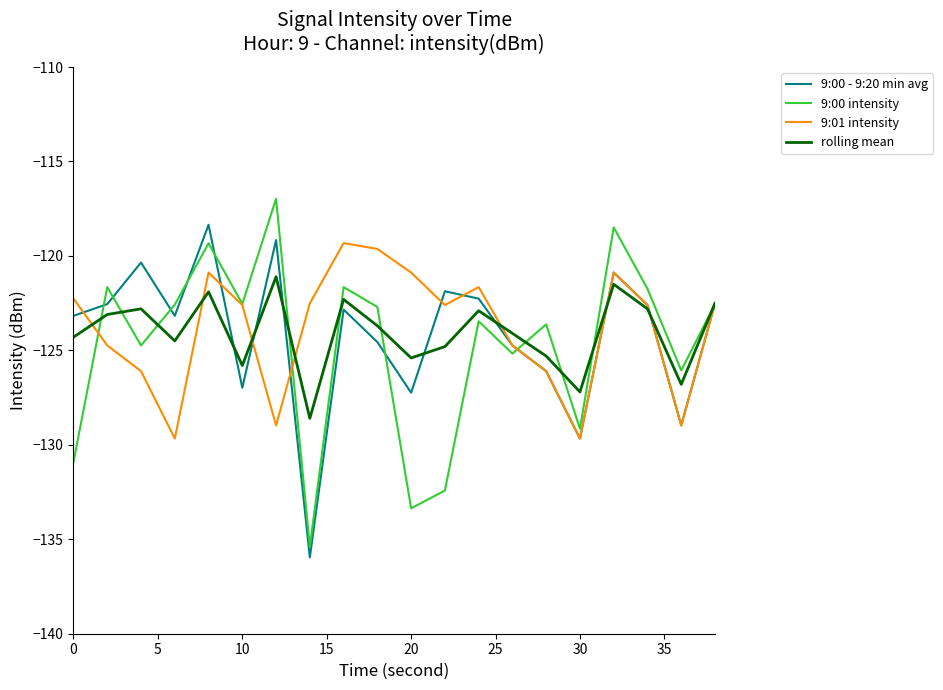

How many series are shown in this chart?

4